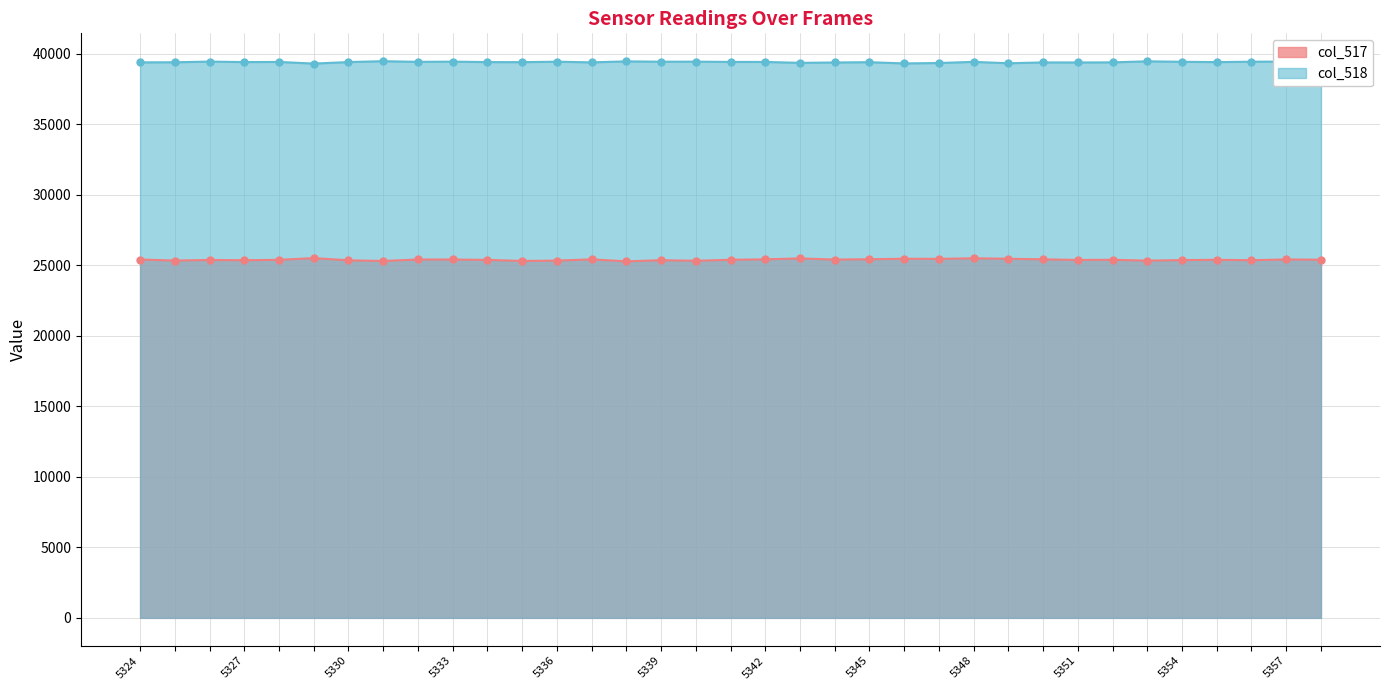

At which label is col_517 closest to 25386?

5358